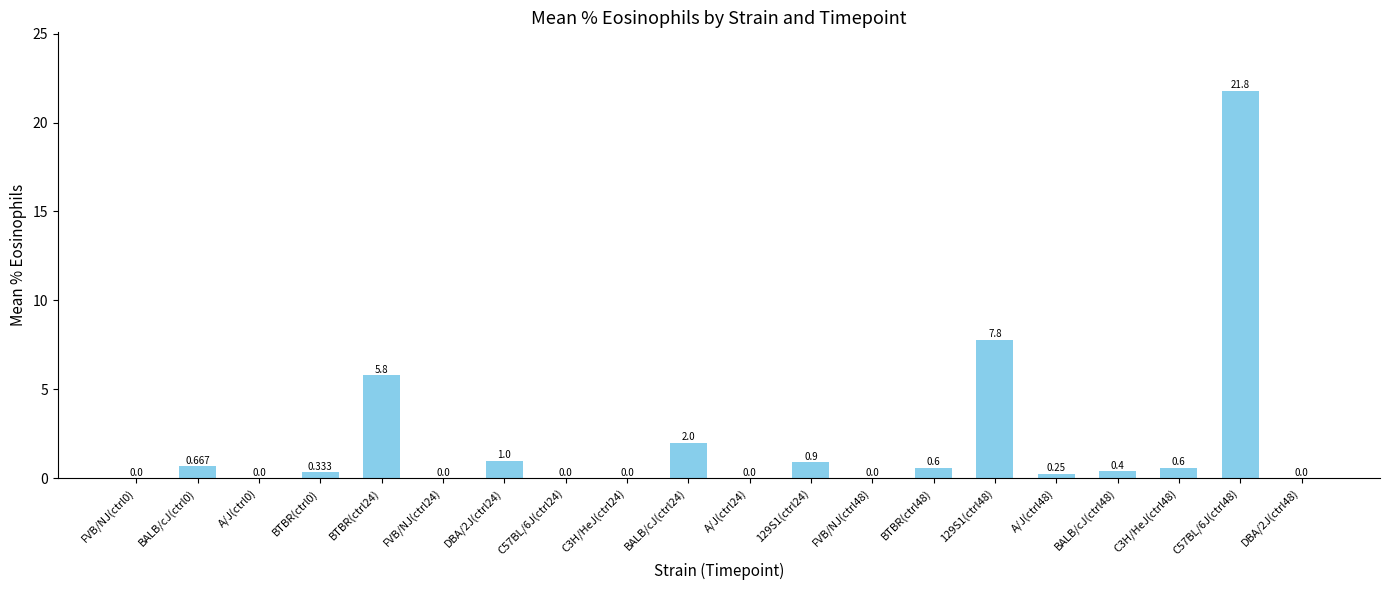

The chart shows a value of 1.7 at BTBR(ctrl24). True or false?

False